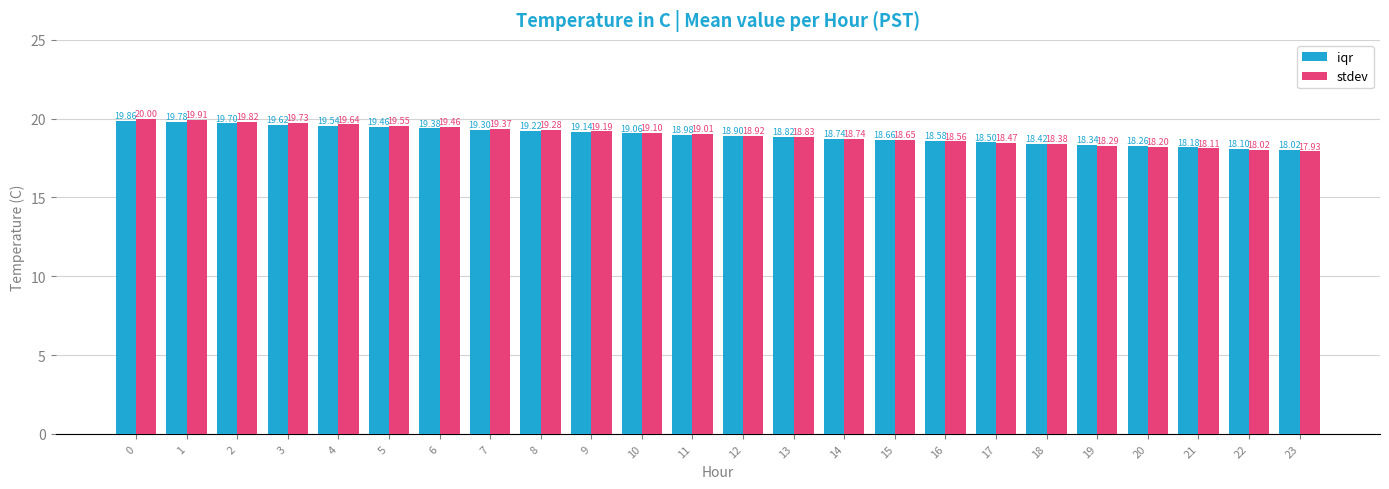

Which series changed the most between 13 and 19?

stdev